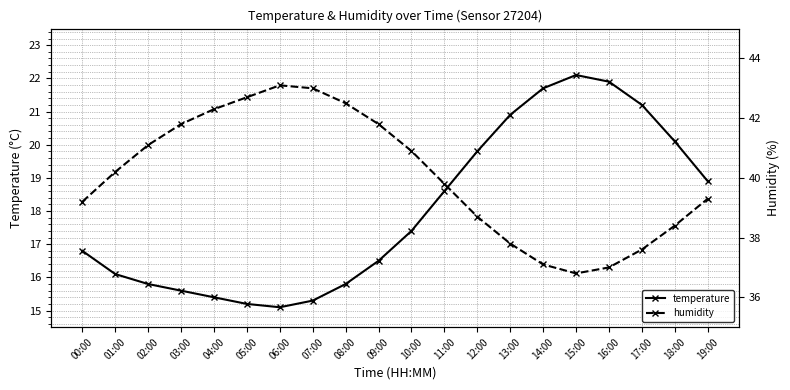

True or false: temperature and humidity intersect in this chart.

False